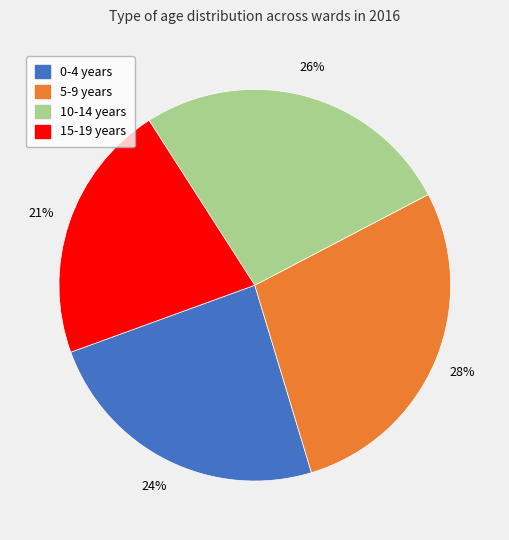

Is there a majority slice in this chart?

No